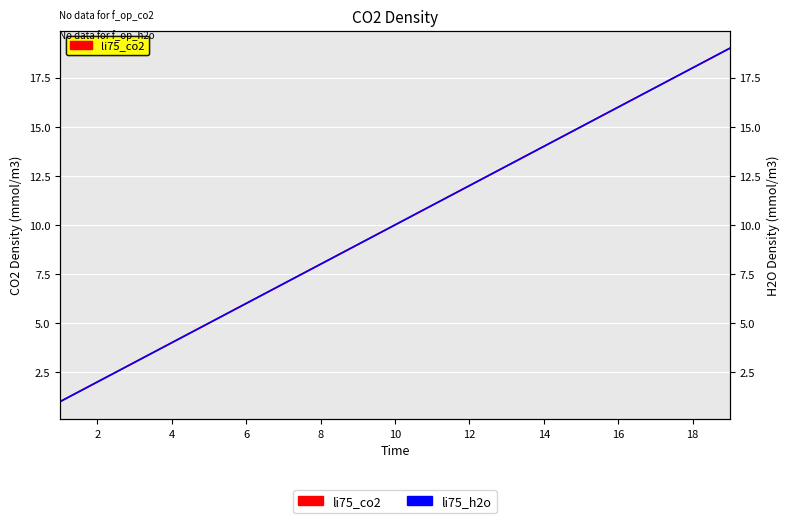

True or false: li75_h2o has more than 0 points higher than both neighbors.

False